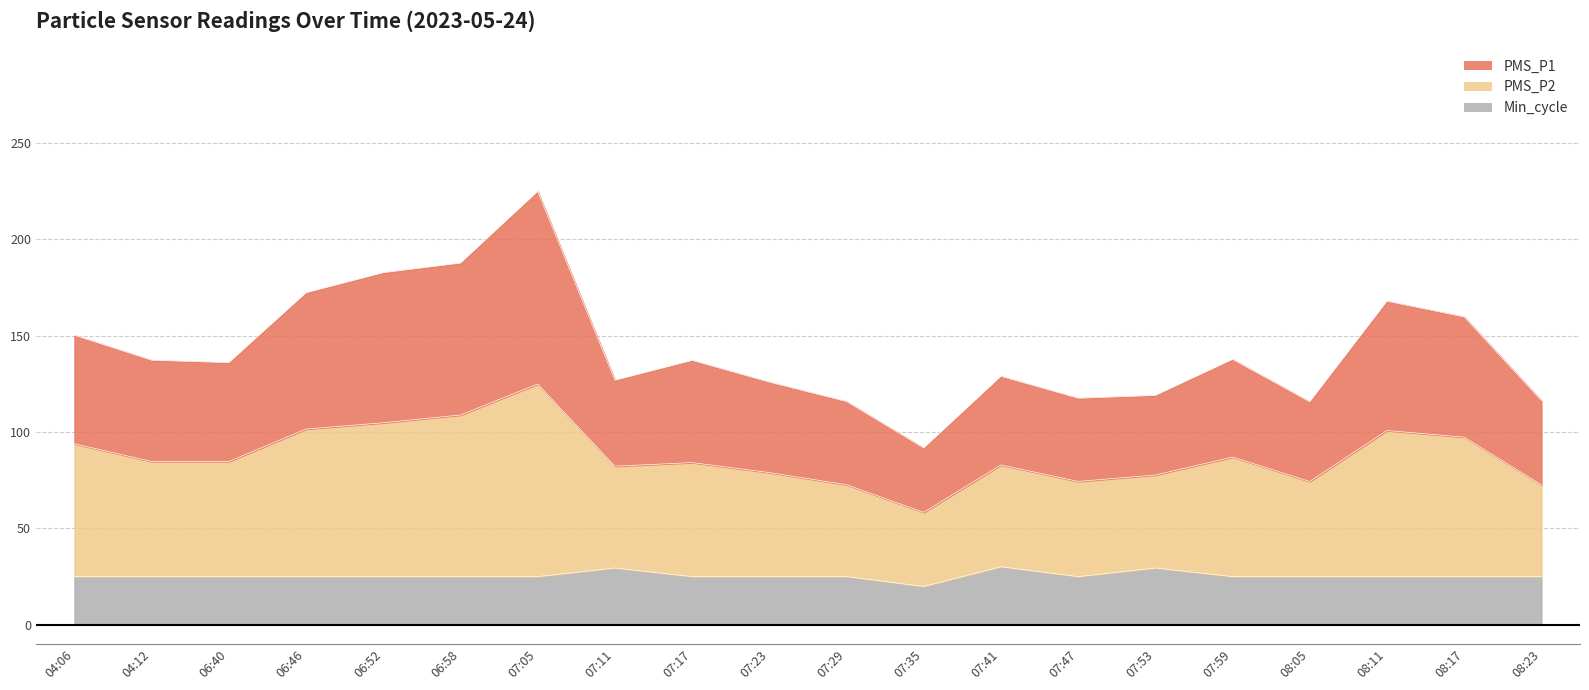

List the labels in order of PMS_P1 value, largest first.

07:05, 06:58, 06:52, 06:46, 08:11, 08:17, 04:06, 07:59, 04:12, 07:17, 06:40, 07:41, 07:11, 07:23, 07:53, 07:47, 08:23, 07:29, 08:05, 07:35